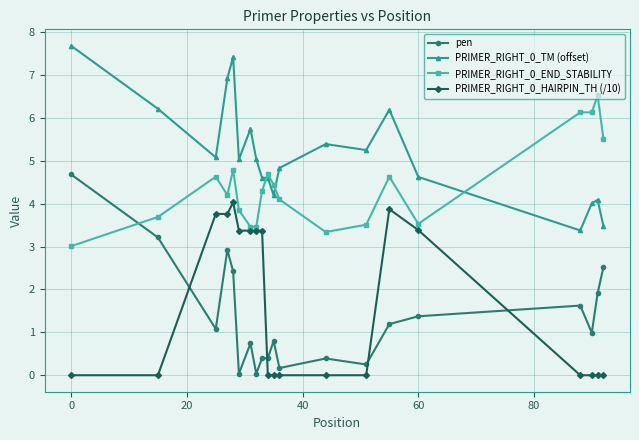

What is the difference between the maximum and minimum values in the PRIMER_RIGHT_0_HAIRPIN_TH (/10) series?

4.0